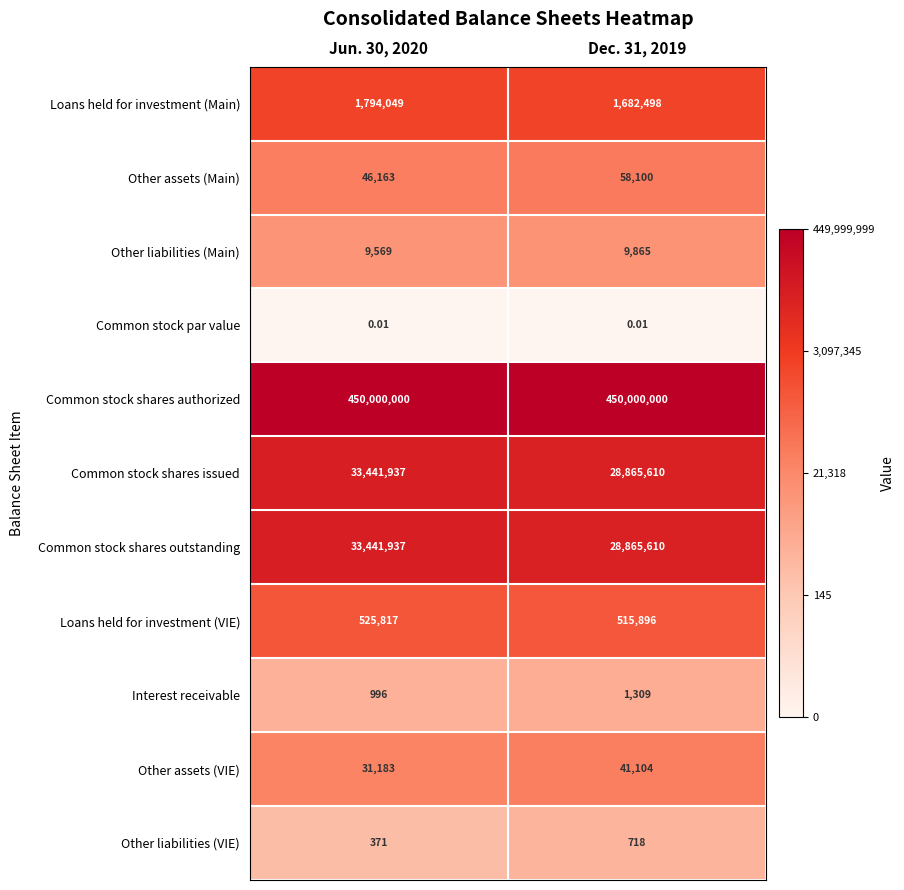

Is the value of Interest receivable at Jun. 30, 2020 greater than the value of Other assets (VIE) at Jun. 30, 2020?

No